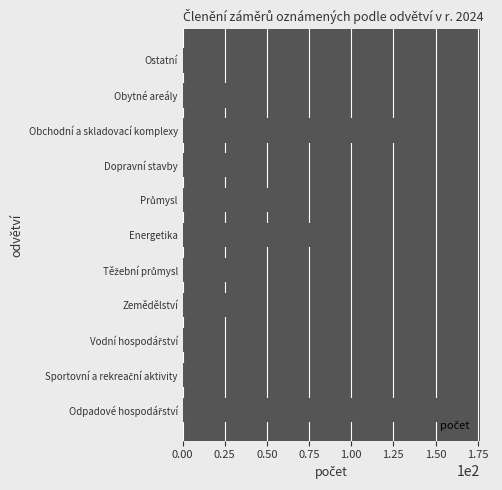

What is the difference between the maximum and second lowest values?

154